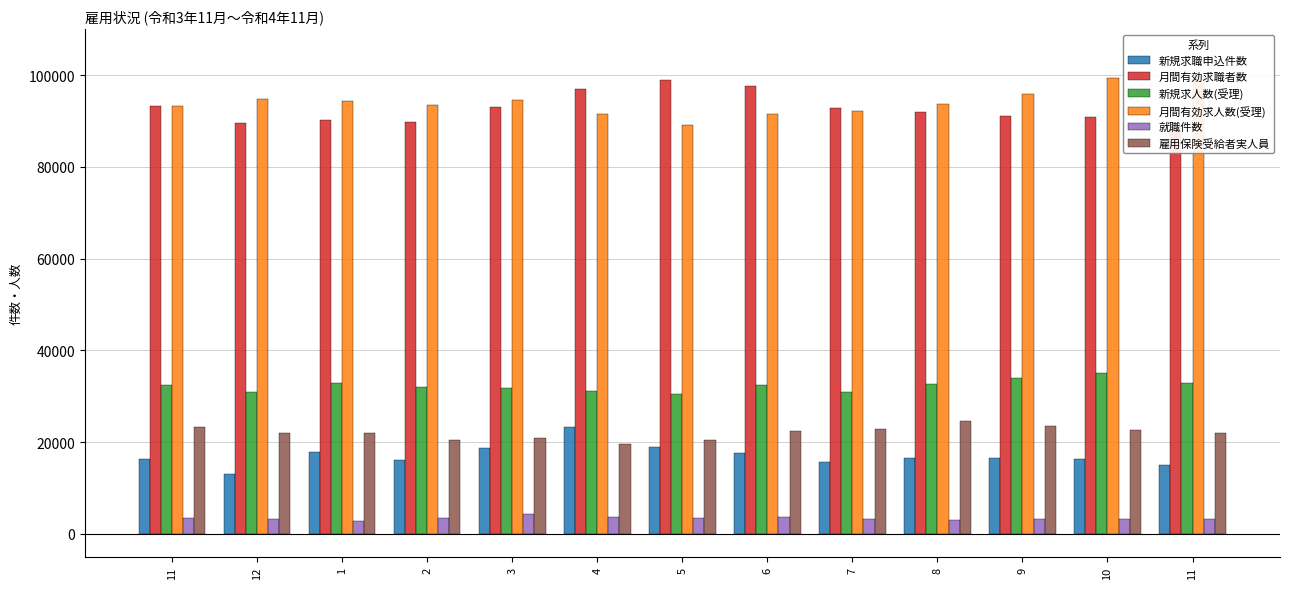

The value of 月間有効求職者数 at 6 is 169829. True or false?

False